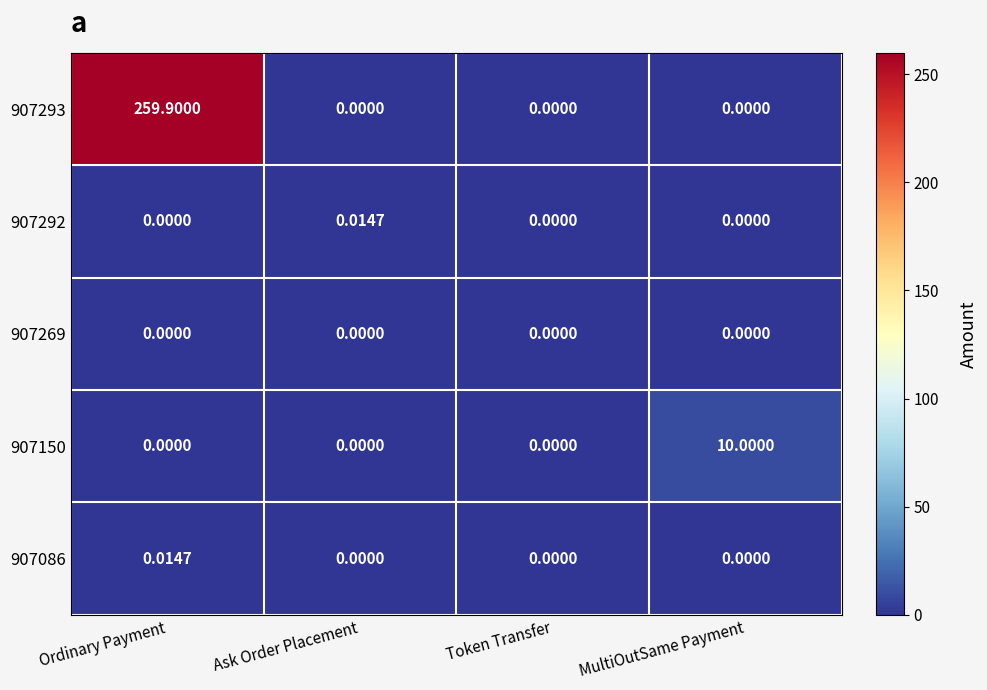

What is the spread (max minus min) of values at Ordinary Payment?

259.9